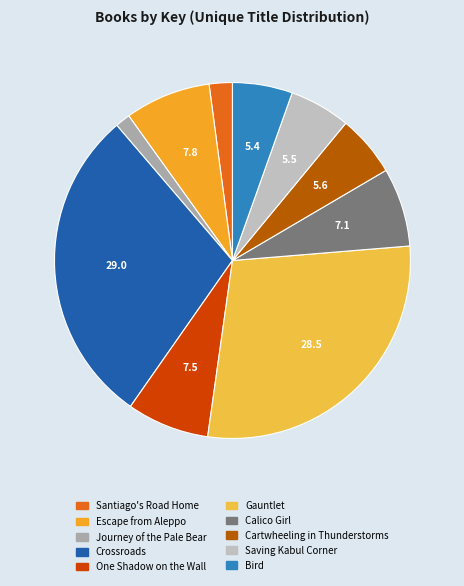

Does One Shadow on the Wall represent more than half of the total?

No